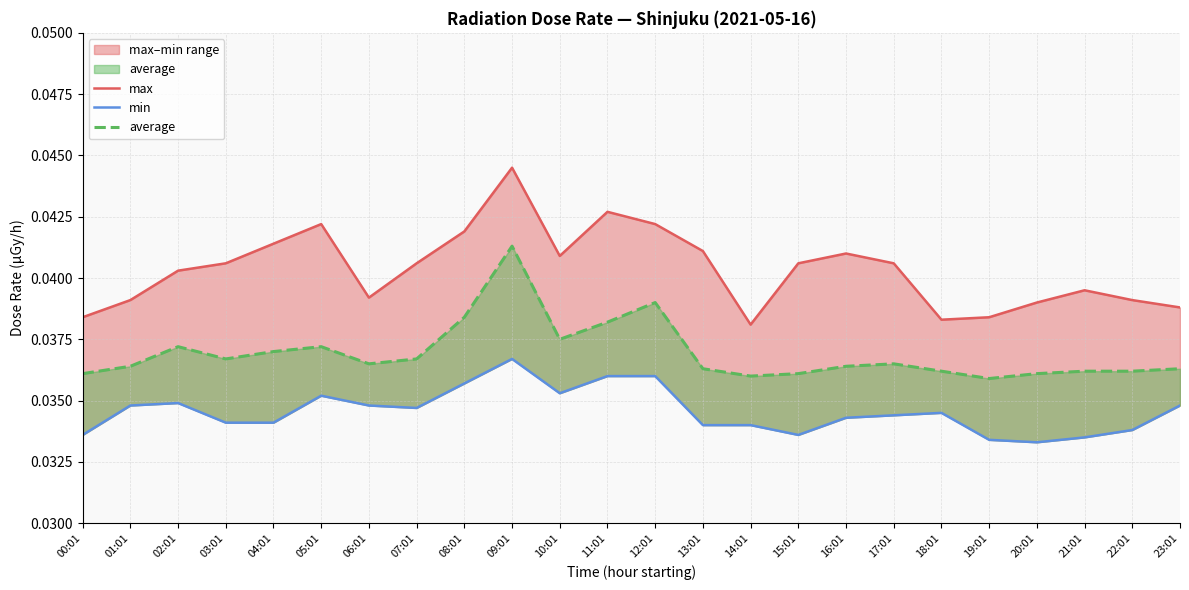

How many min values are between 0 and 1?

24